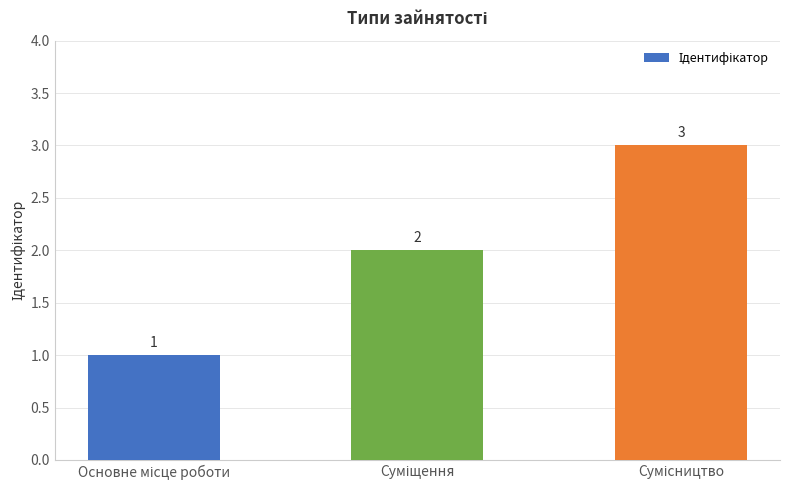

What is the value of the 1st bar from the left?

1